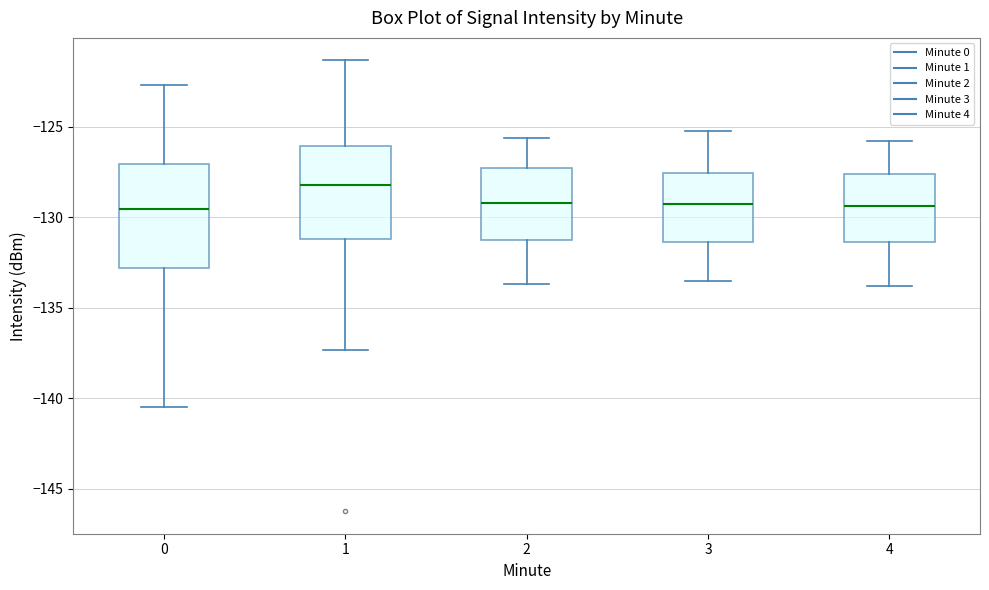

Where does the median line of the box at x = 2 sit on the y-axis? The values are not printed on the chart, so give them approximately, as read against the axis.

-129.0